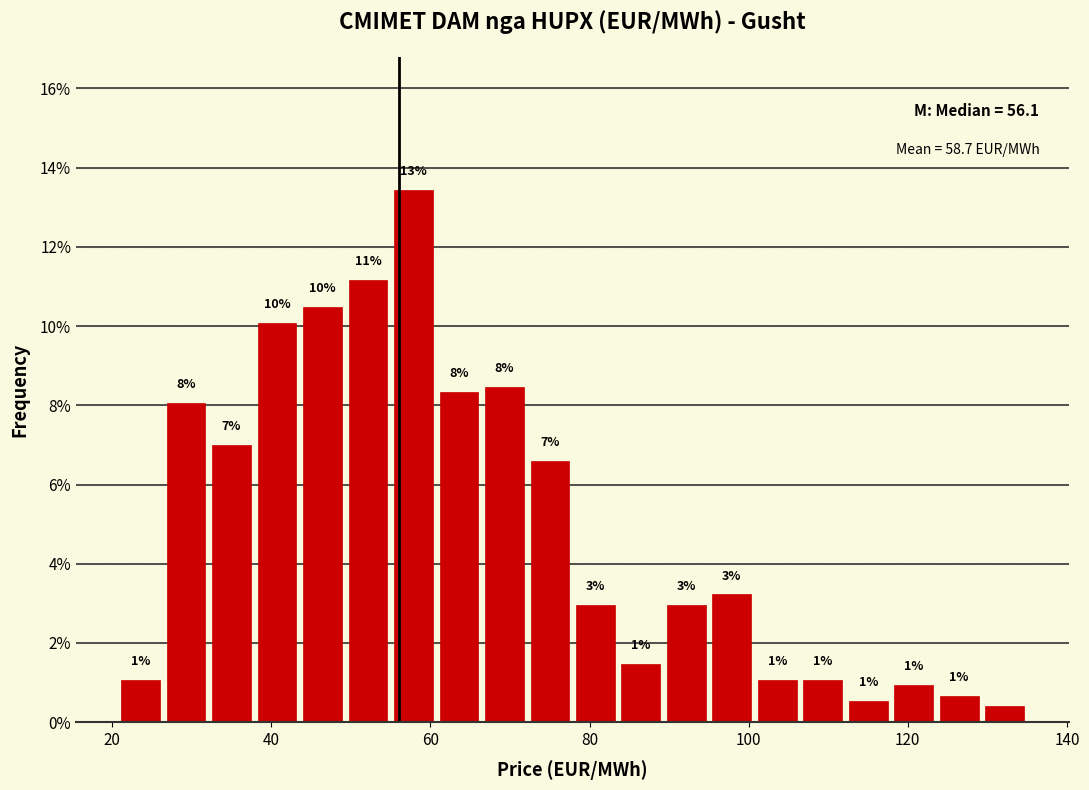

Read against the x-axis, roughly where is the centre of the tallest bar?

58